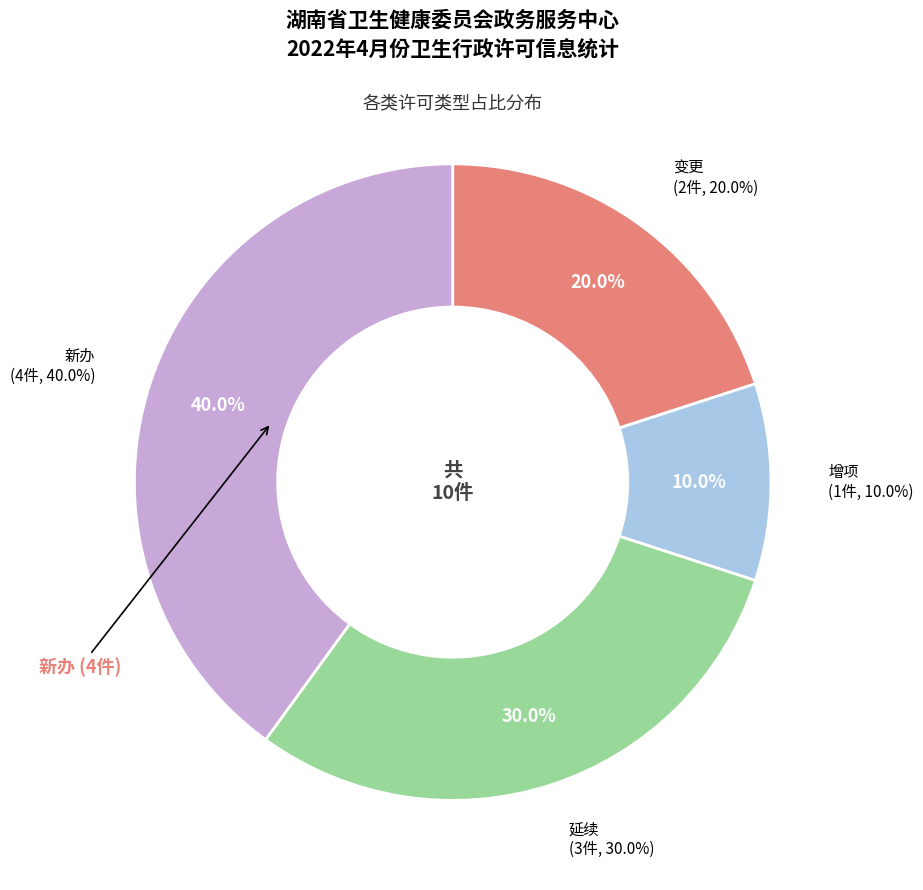

Which category has the biggest portion of the pie?

新办